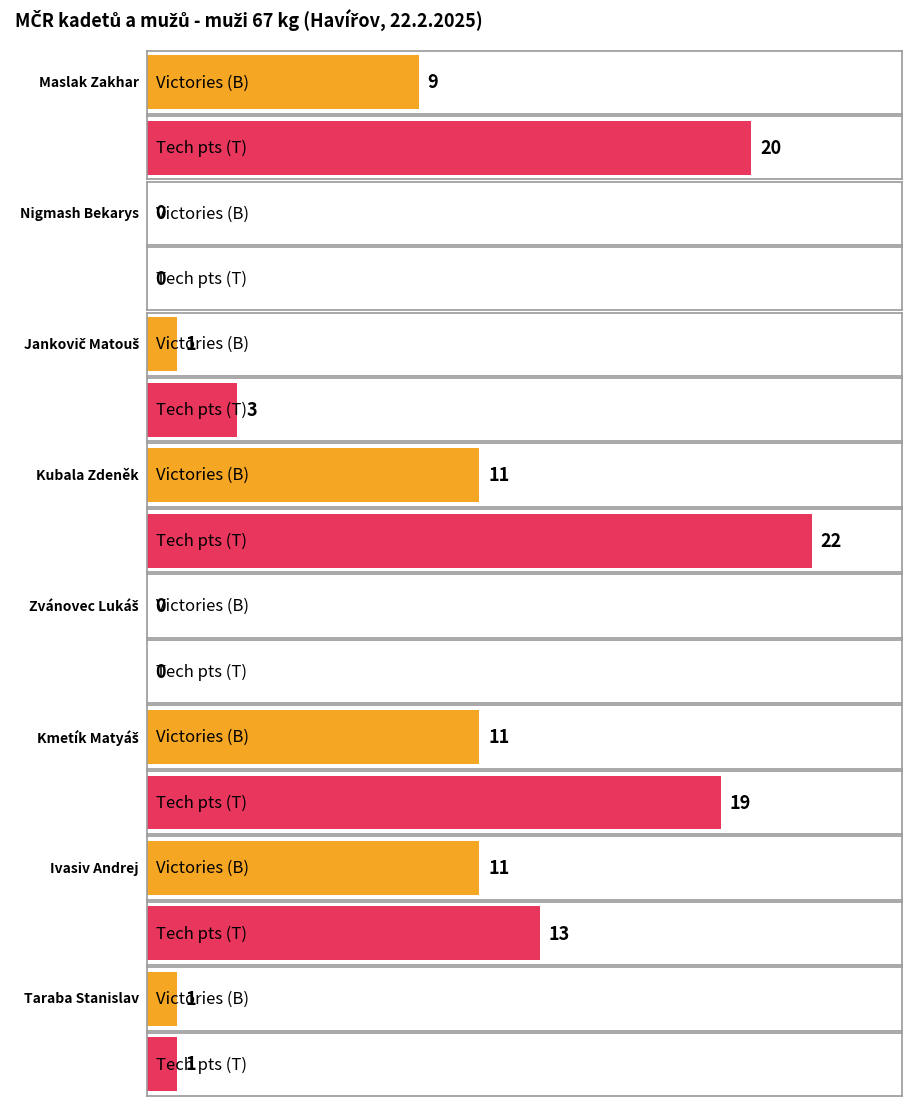

Is it true that Victories (B) equals 11 at Kubala Zdeněk?

True